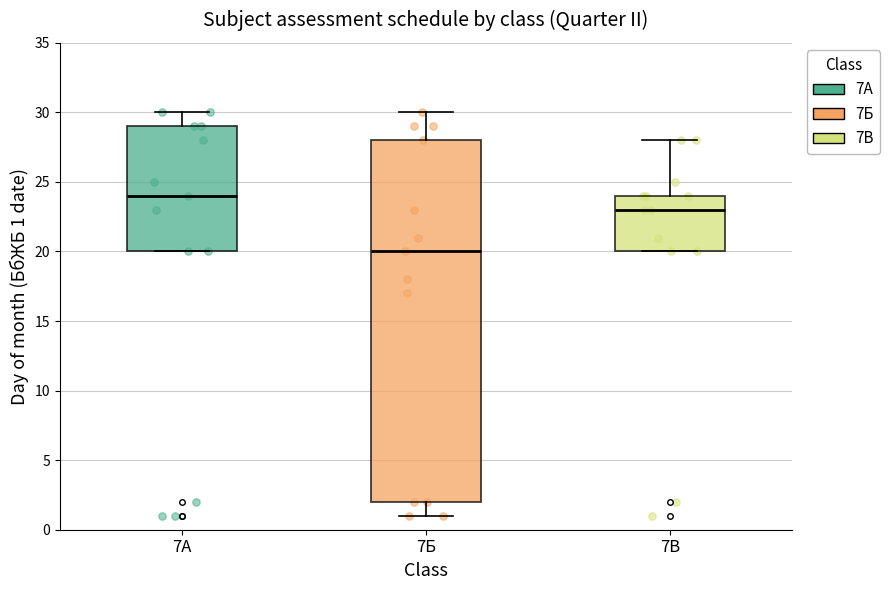

Reading left to right, read every box against the y-axis: the position of its median line, the range the box covers, and the ends of its whiskers. The values are not printed on the chart, so give them approximately, as read against the axis.

7А: median 24, box 20 to 29, whiskers 20 to 30
7Б: median 20, box 2 to 28, whiskers 1 to 30
7В: median 23, box 20 to 24, whiskers 20 to 28